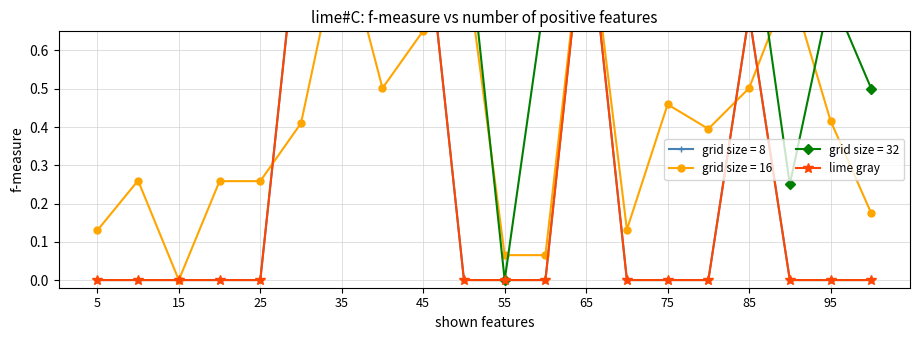

True or false: the data shows 0.6 at 75.

False